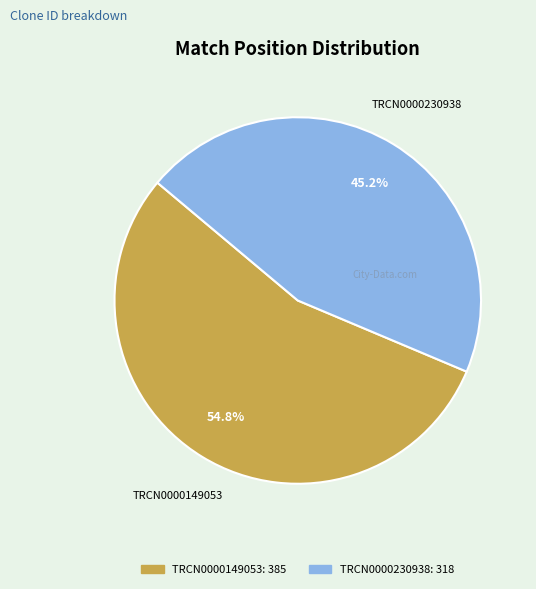

Rank the categories by value from highest to lowest.

TRCN0000149053, TRCN0000230938